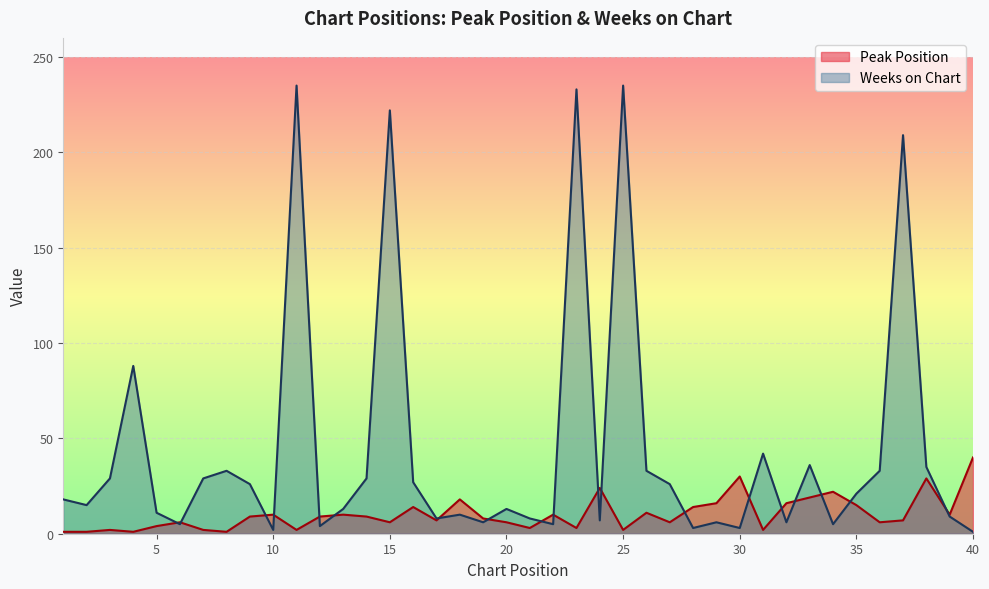

What is the greatest value displayed?

235